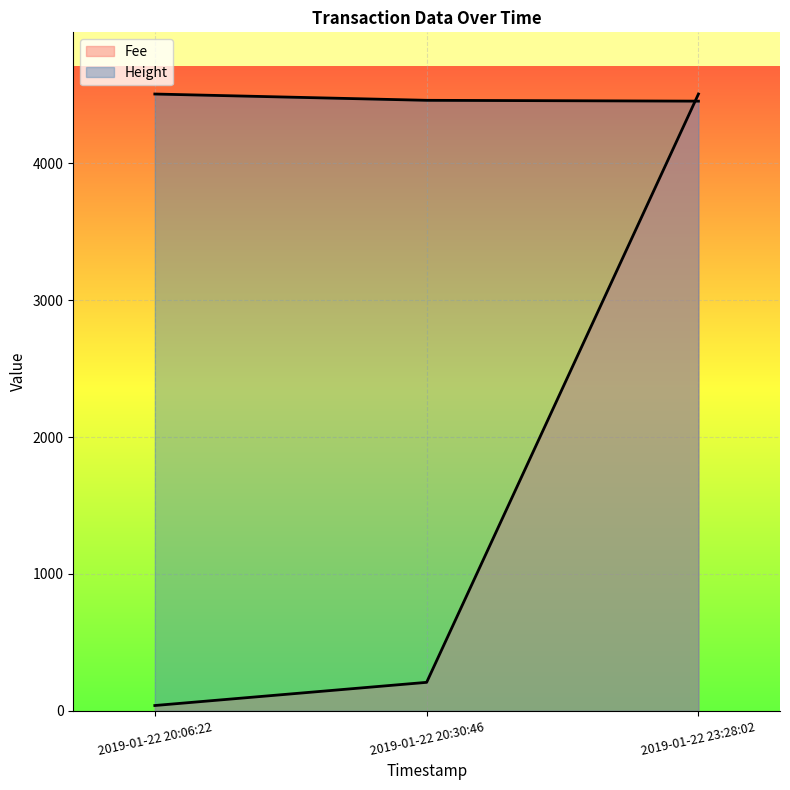

What are all the series names shown in the legend?

Fee, Height